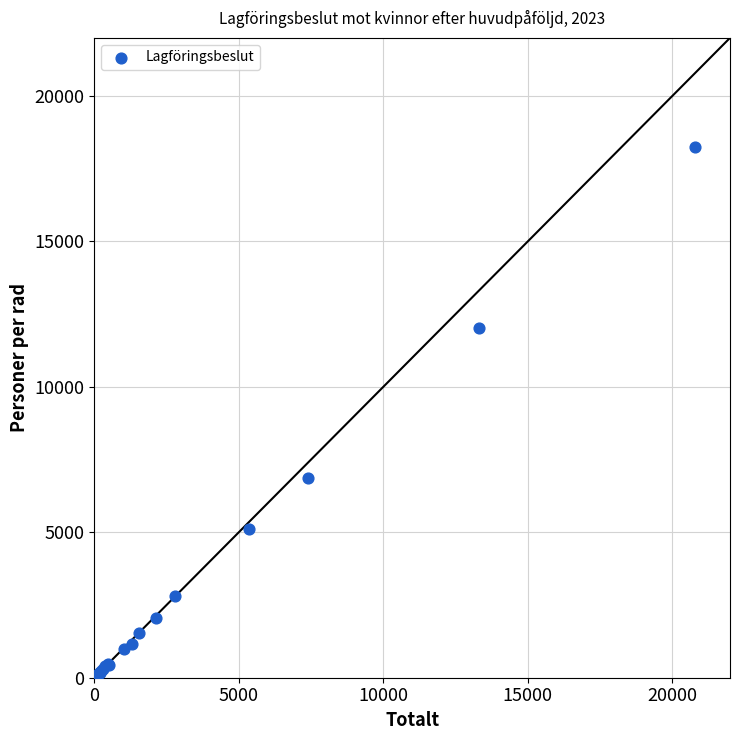

What Y value in the scatter plot is closest to 9121?

6878